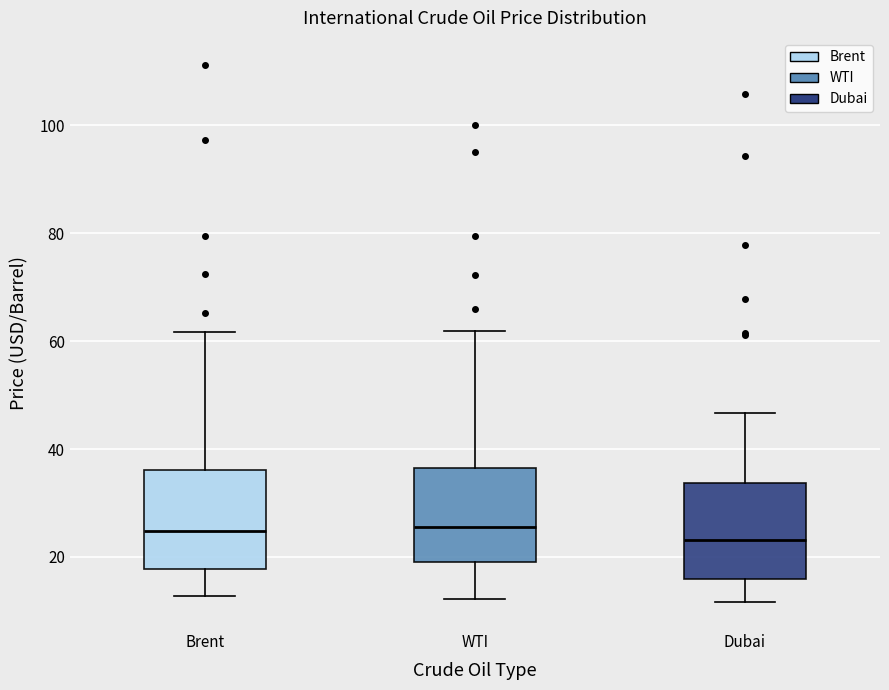

Where does the median line of the box for WTI sit on the y-axis? The values are not printed on the chart, so give them approximately, as read against the axis.

26